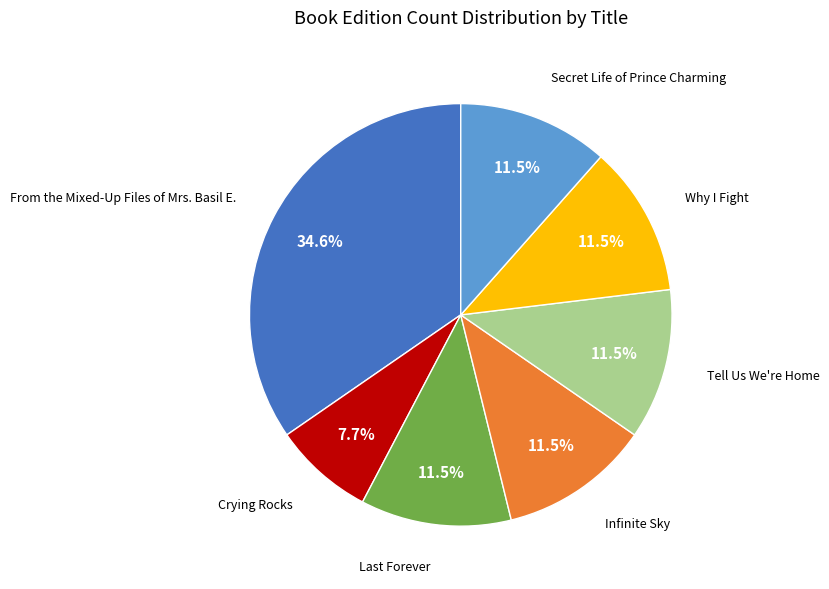

To the nearest percent, what is the difference between the largest and smallest slice percentages?

27%